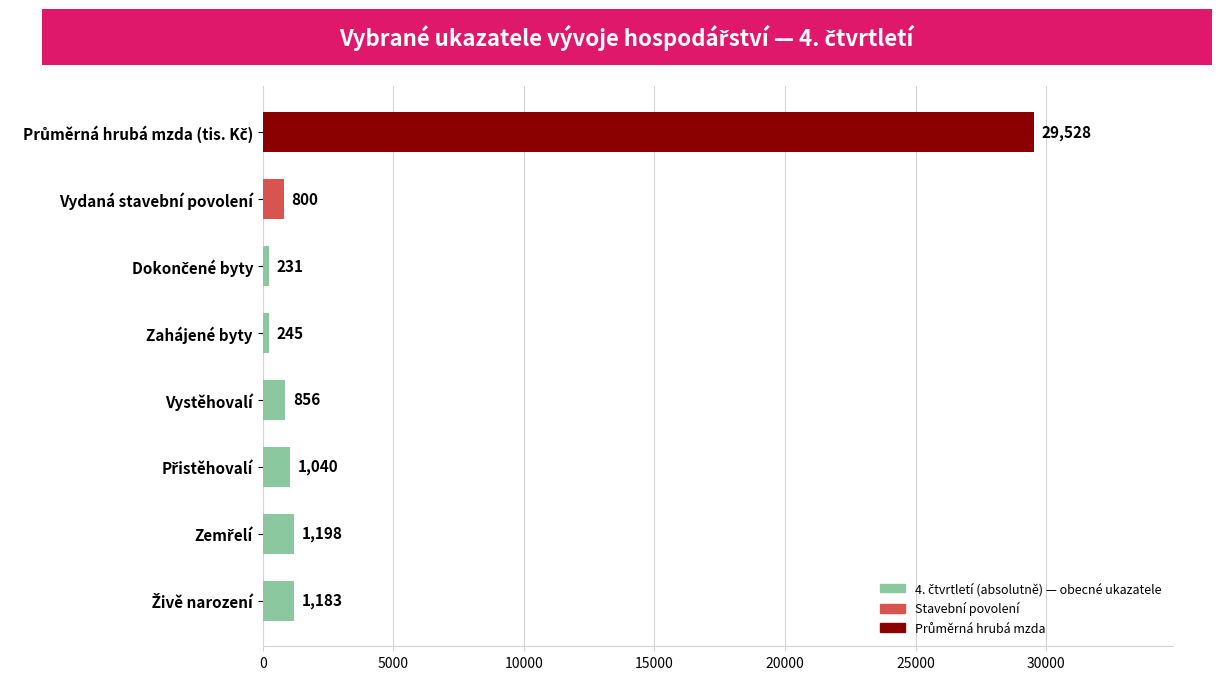

What is the change in value from Zahájené byty to Vydaná stavební povolení?

+555